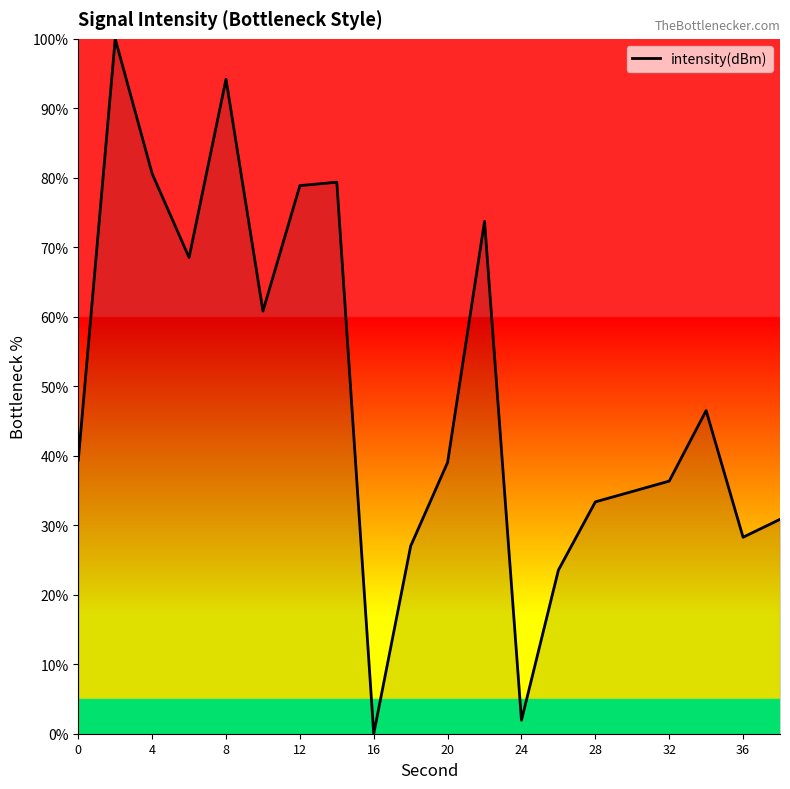

What is the greatest value displayed?

100.0